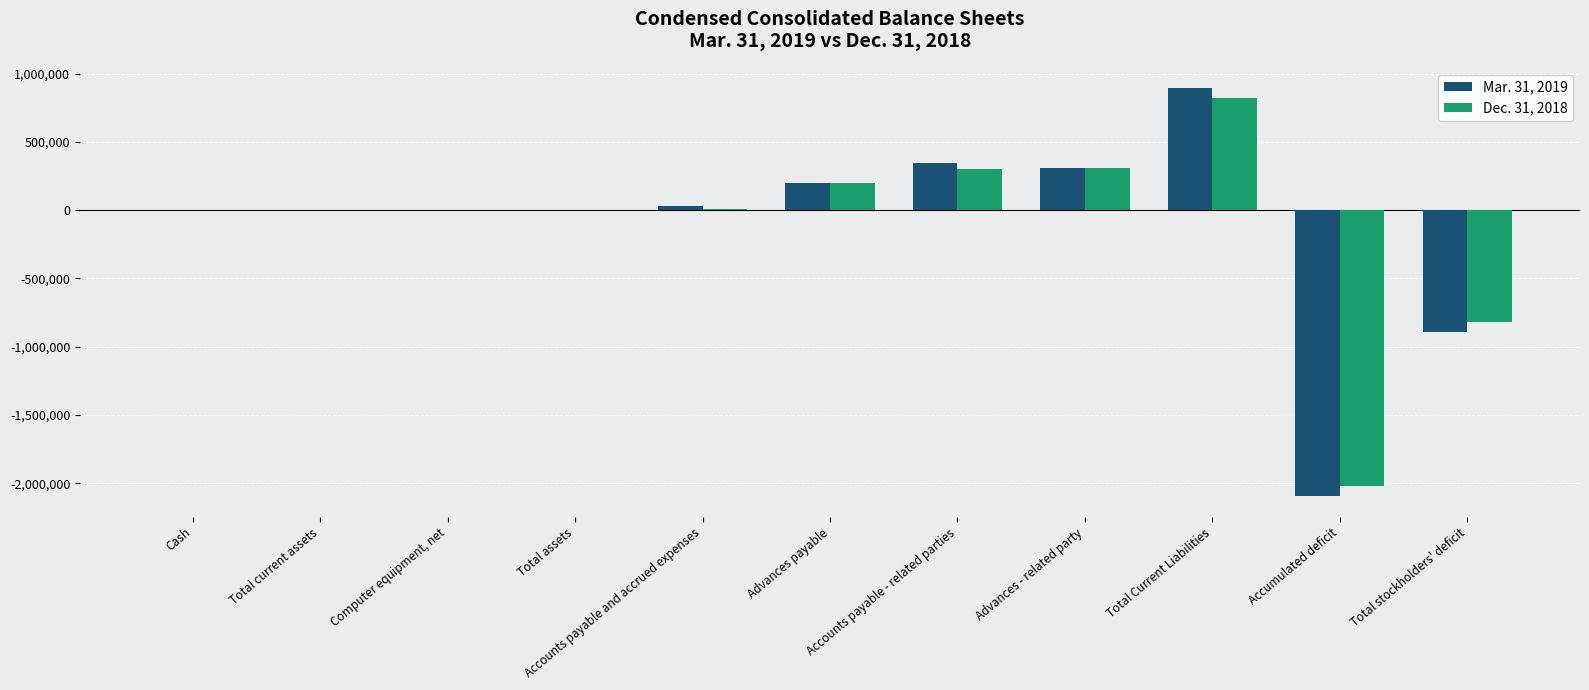

Which label corresponds to the largest value in the chart?

Total Current Liabilities